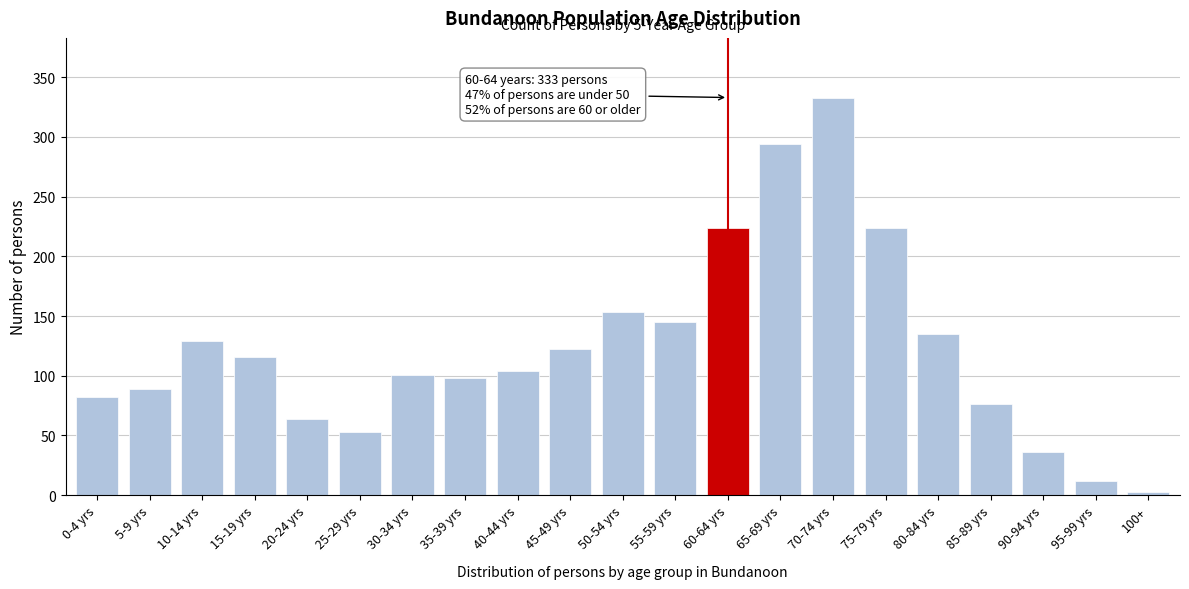

Reading right to left, what are all the values shown in this chart?

3	12	36	76	135	224	333	294	224	145	153	122	104	98	101	53	64	116	129	89	82